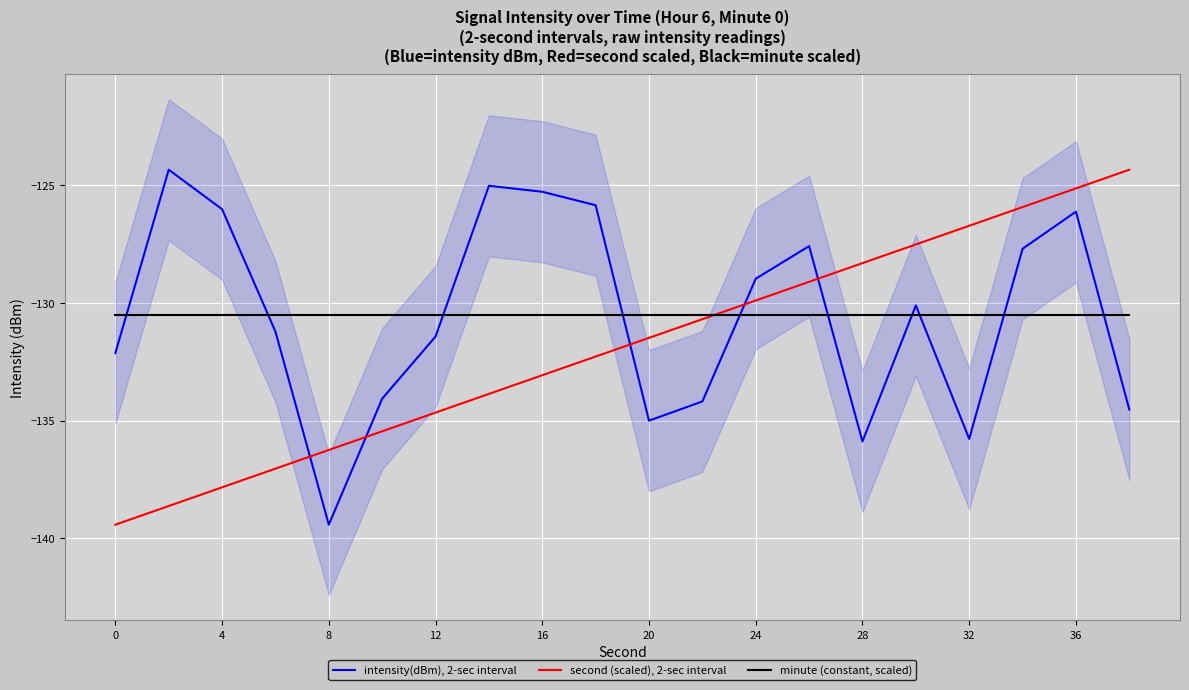

True or false: second (scaled), 2-sec interval and intensity(dBm), 2-sec interval intersect in this chart.

True